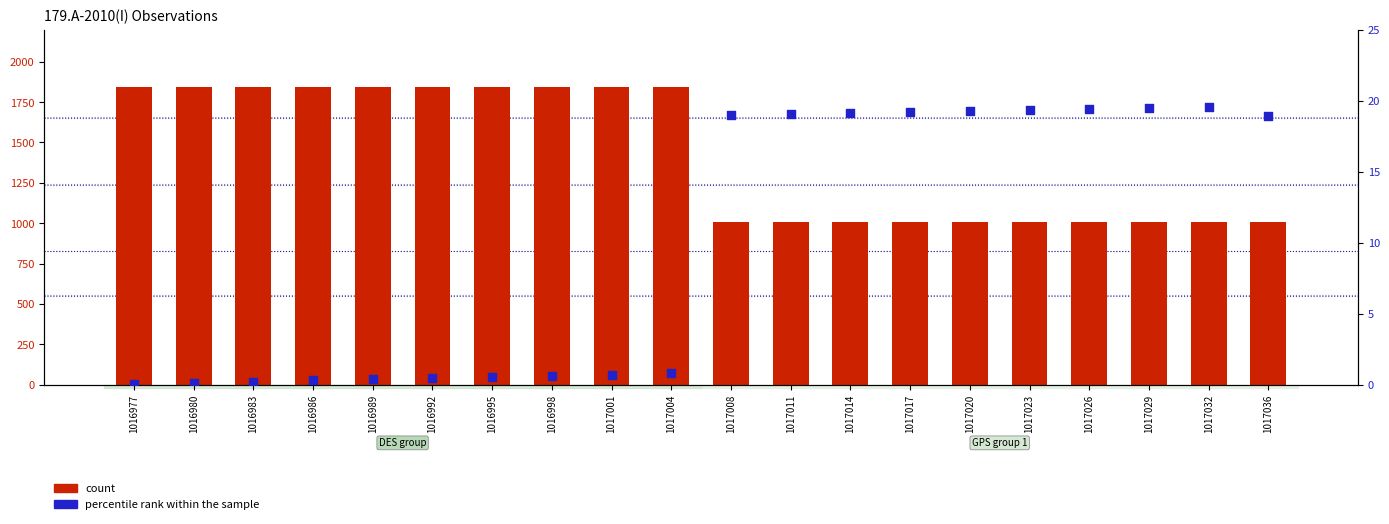

Which series reaches the maximum Y coordinate?

count